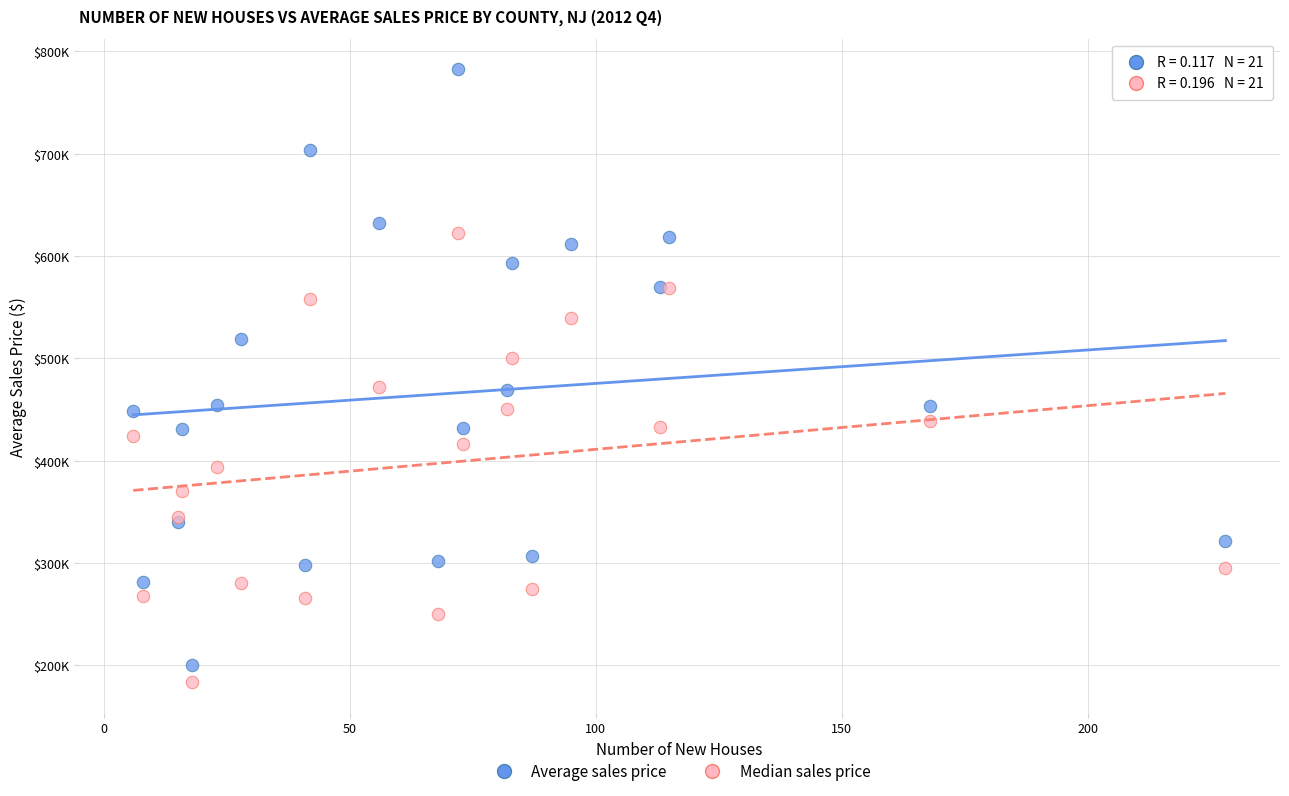

What are all the series names shown in the legend?

Average sales price, Median sales price